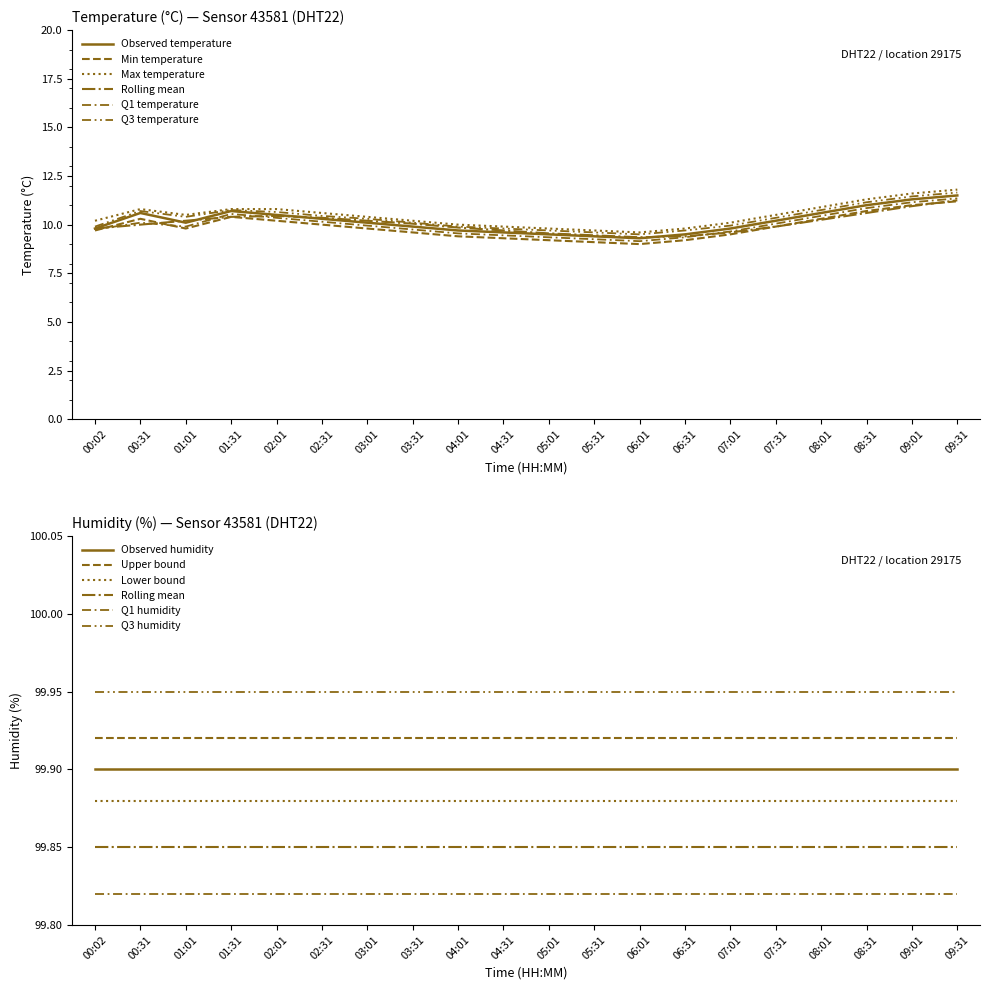

At which category does the data reach its first local peak?

00:31